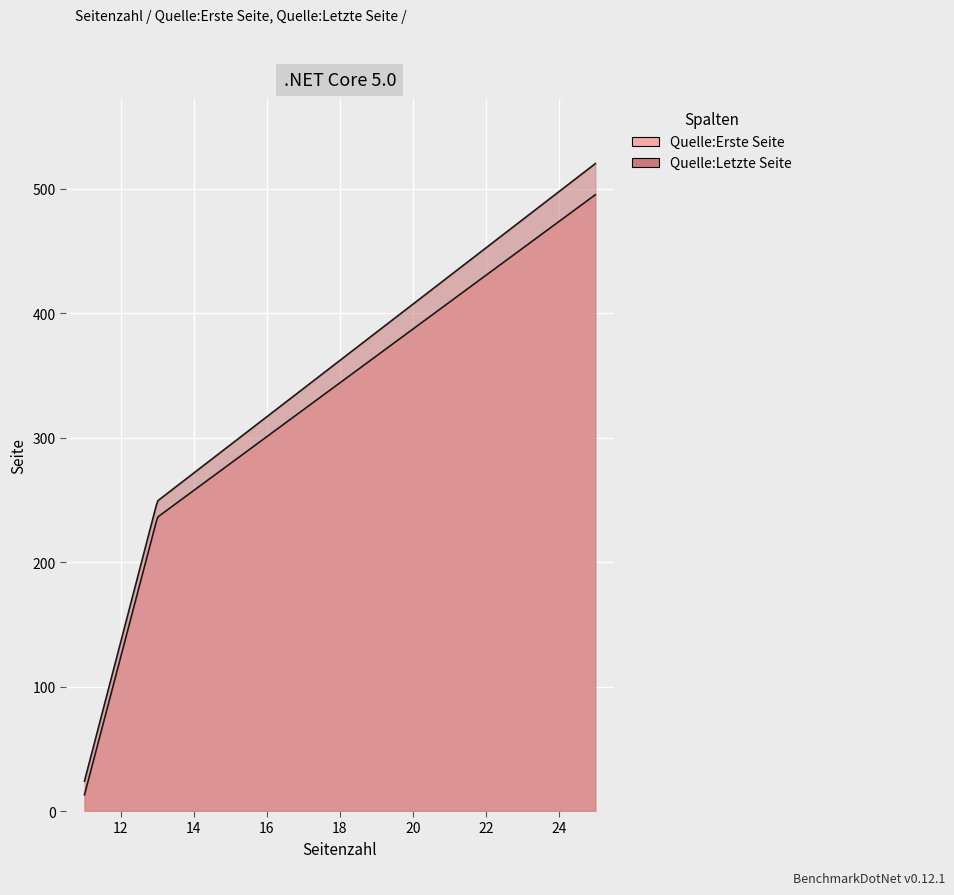

True or false: Quelle:Erste Seite has a value of 556 at 11.

False